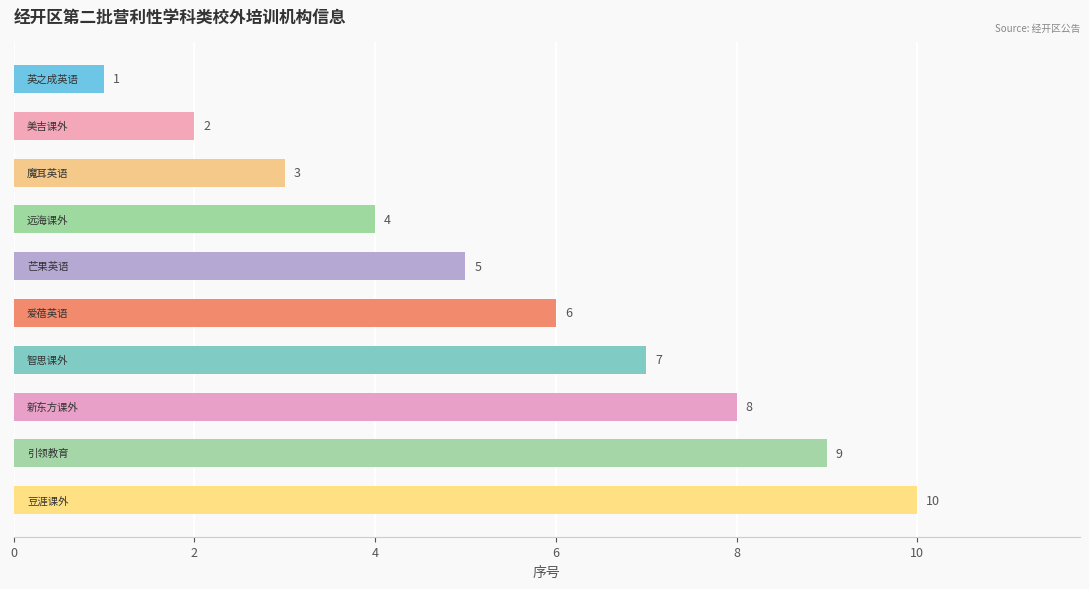

How many data points does each series have?

10